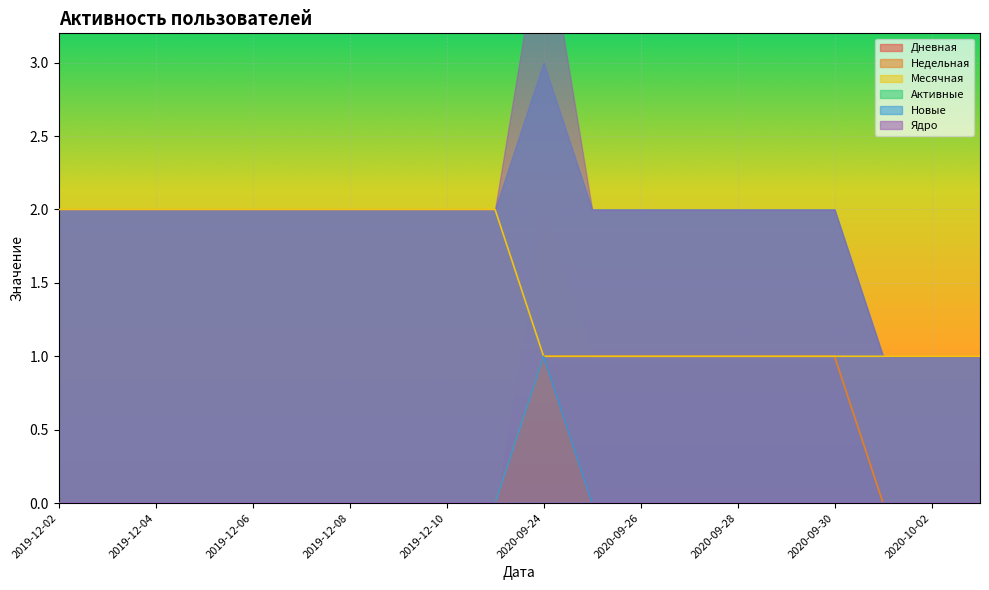

Which label corresponds to the largest value in the chart?

2019-12-02